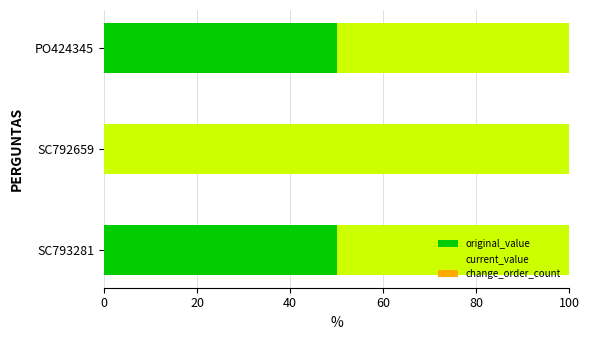

What is the total value across all series at PO424345?

100.0